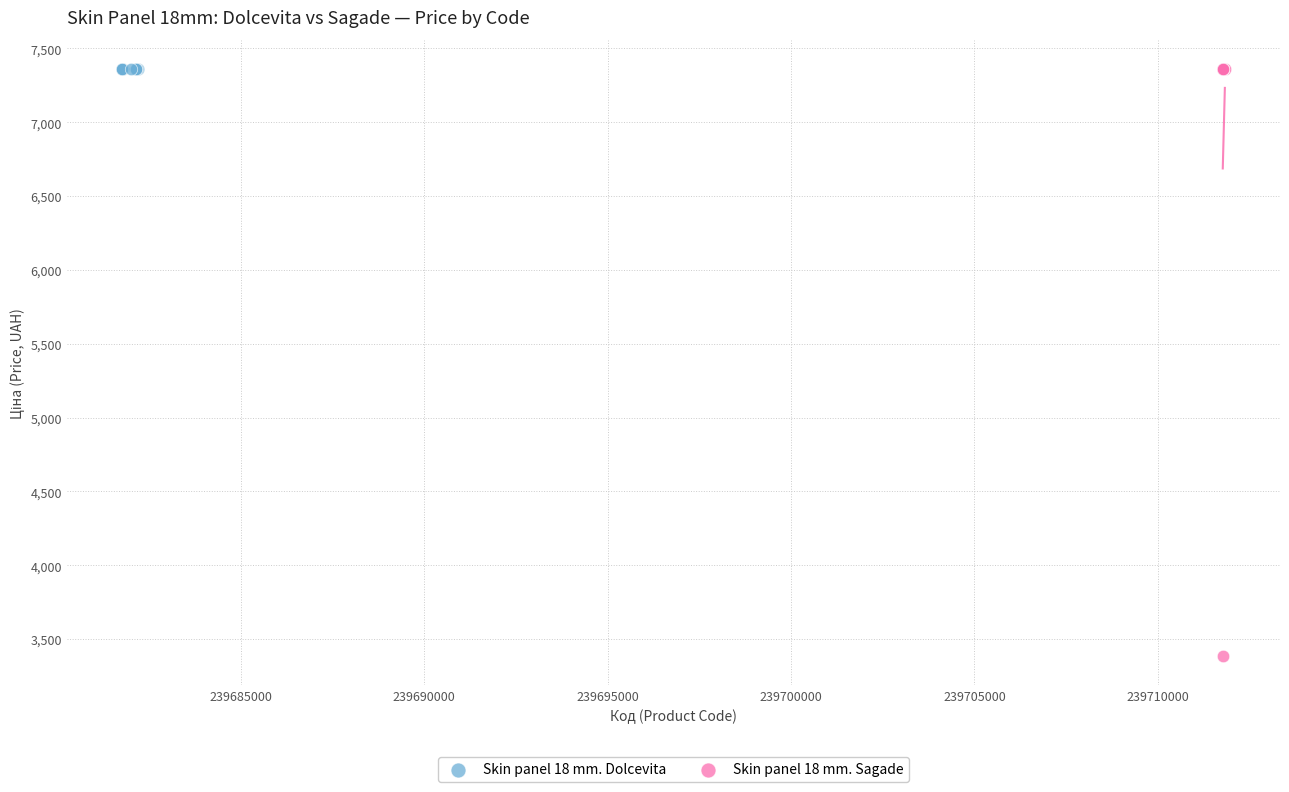

Which series reaches the minimum Y coordinate?

Skin panel 18 mm. Sagade